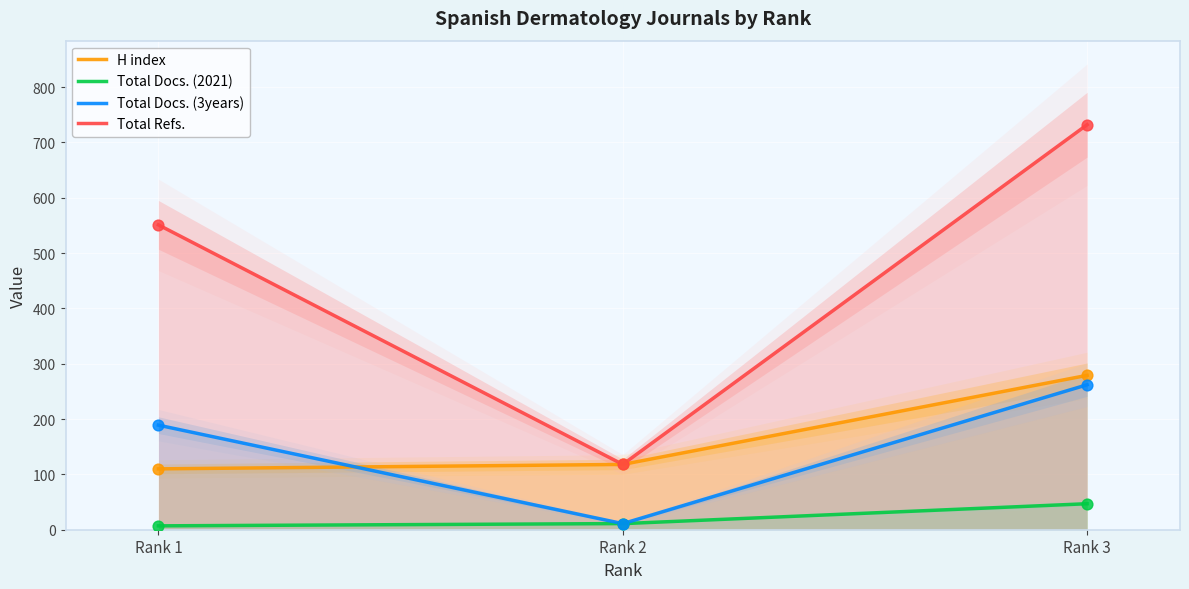

What is the minimum value for Total Refs.?

119.4